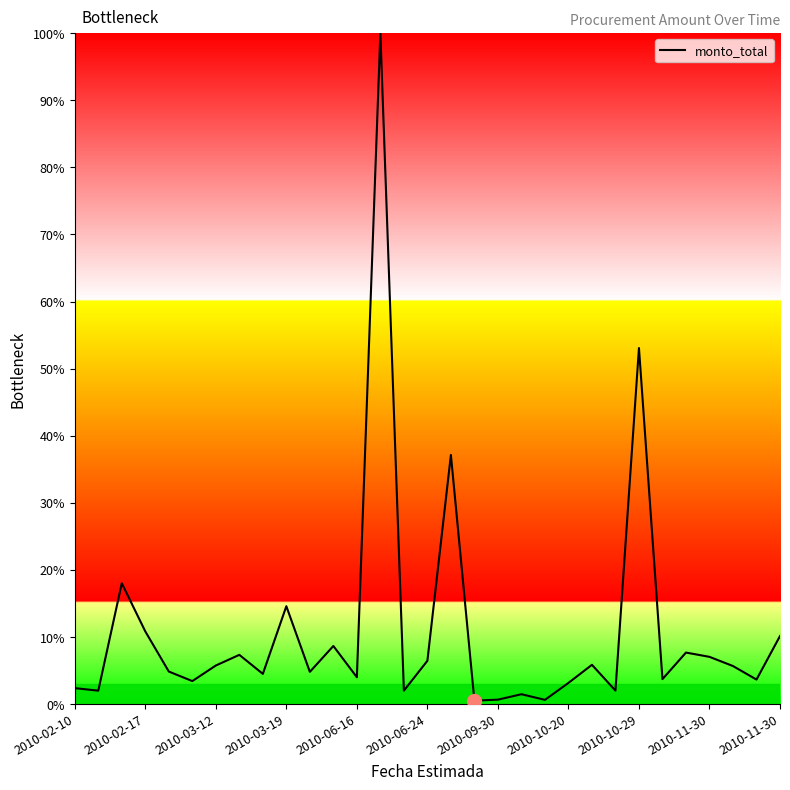

What is the difference between the maximum and minimum values?

99.5